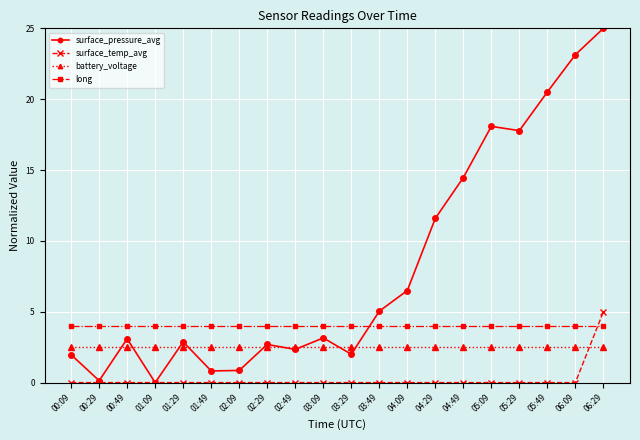

What is the sum of all long values?

80.0